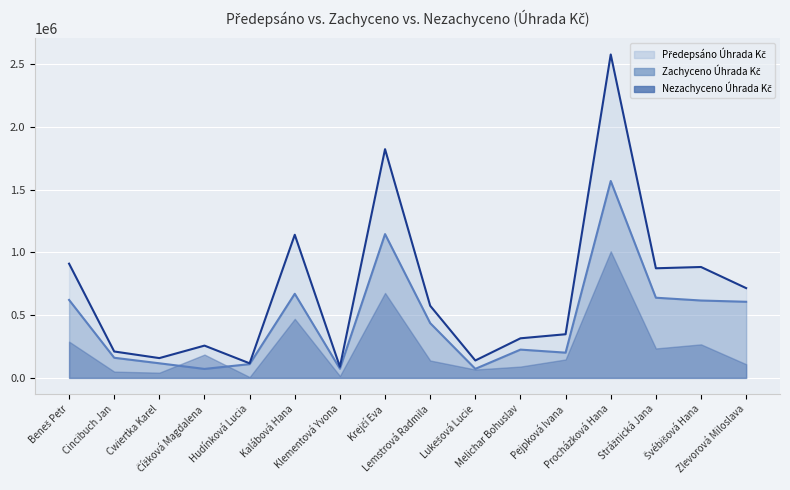

What is the sum of all Předepsáno Úhrada Kč values?

11128848.6